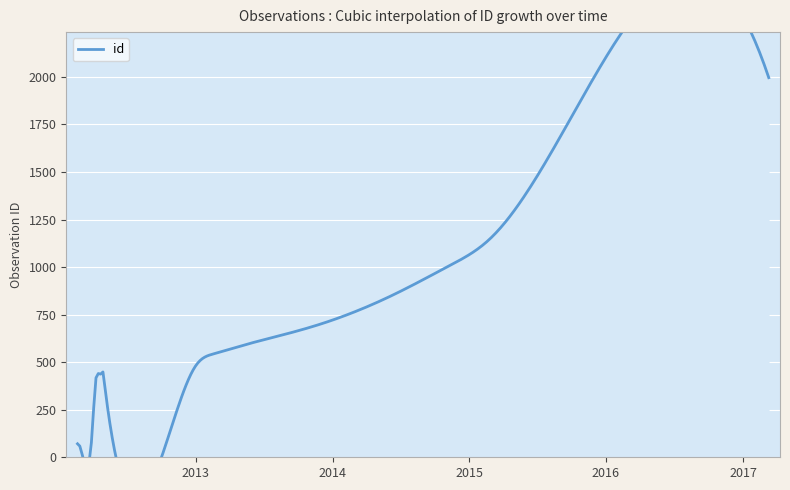

Is it true that the value at 2012-02-22 is 72?

True